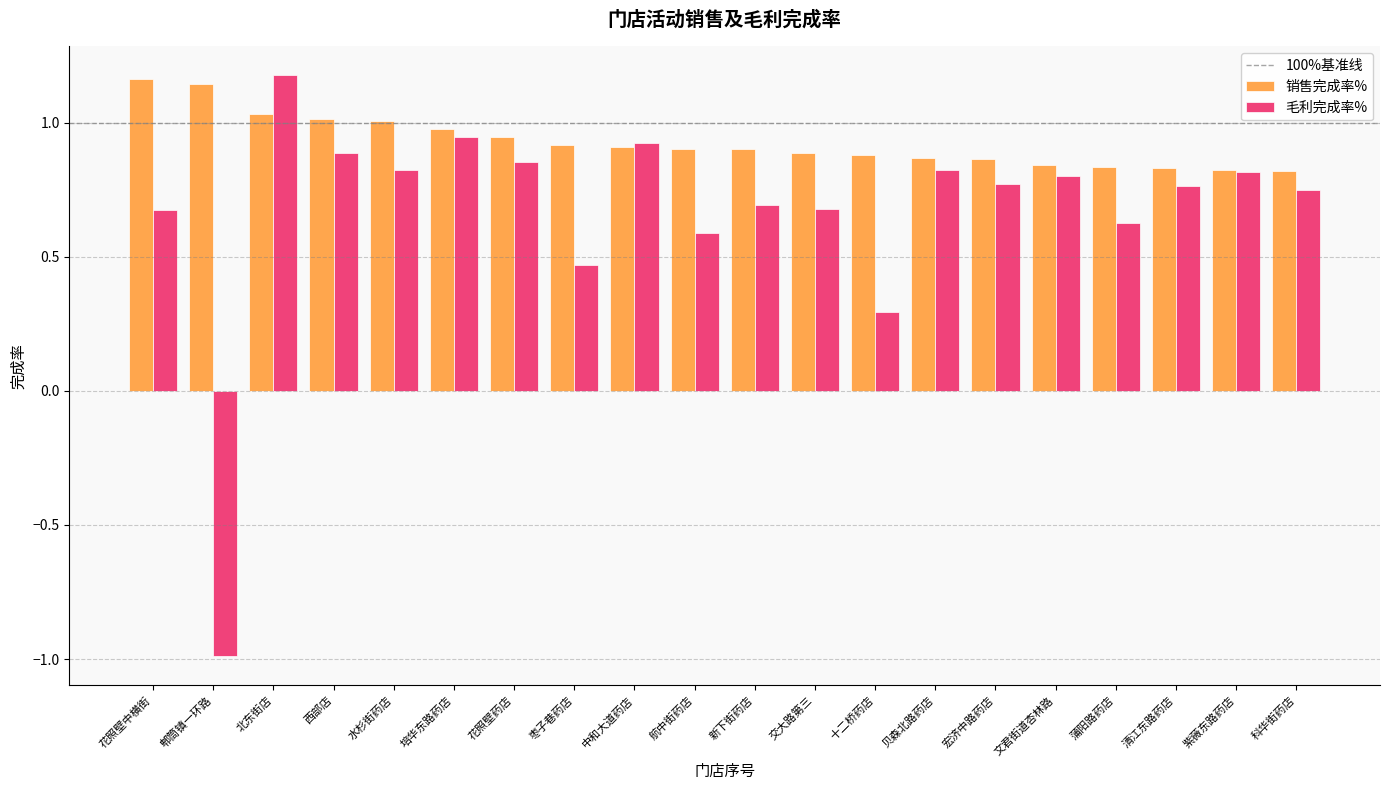

At how many categories does at least one series exceed 0?

20